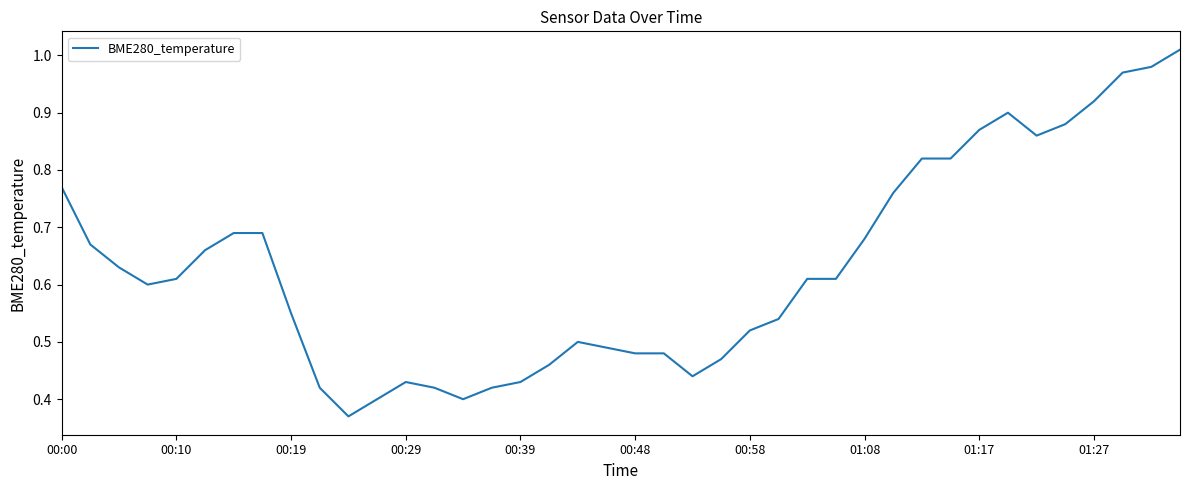

Does the chart have visible grid lines?

No